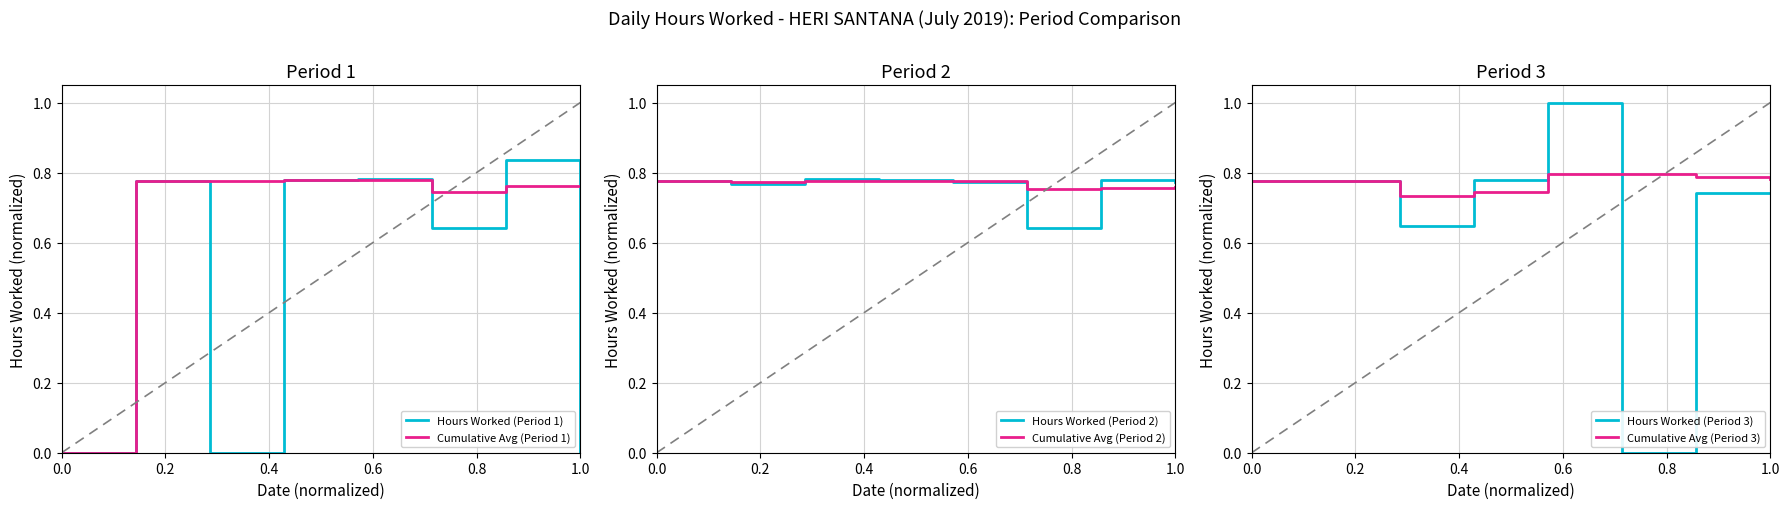

What is the greatest value displayed?

1.0